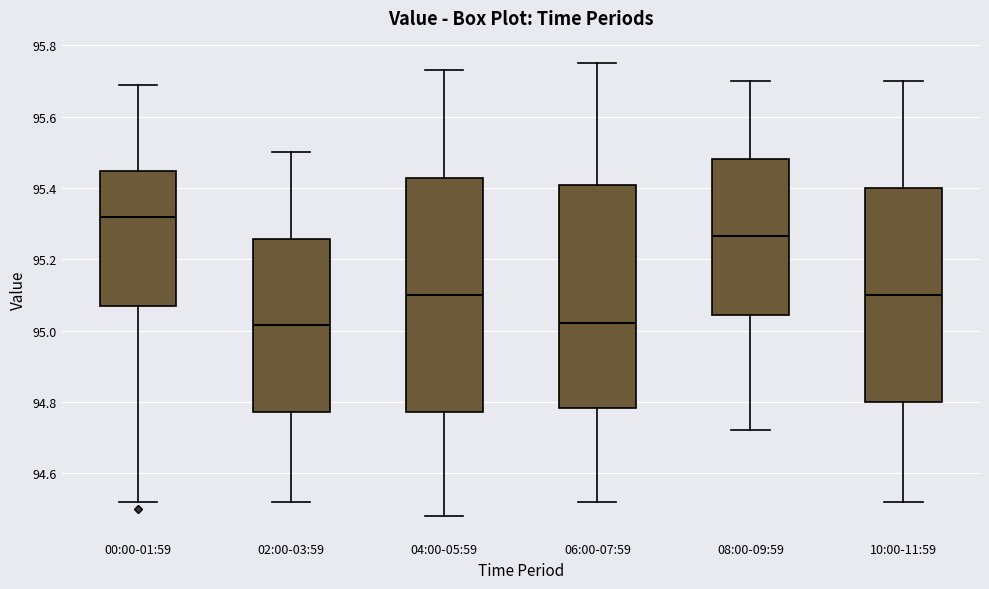

Which box has the highest median line?

00:00-01:59